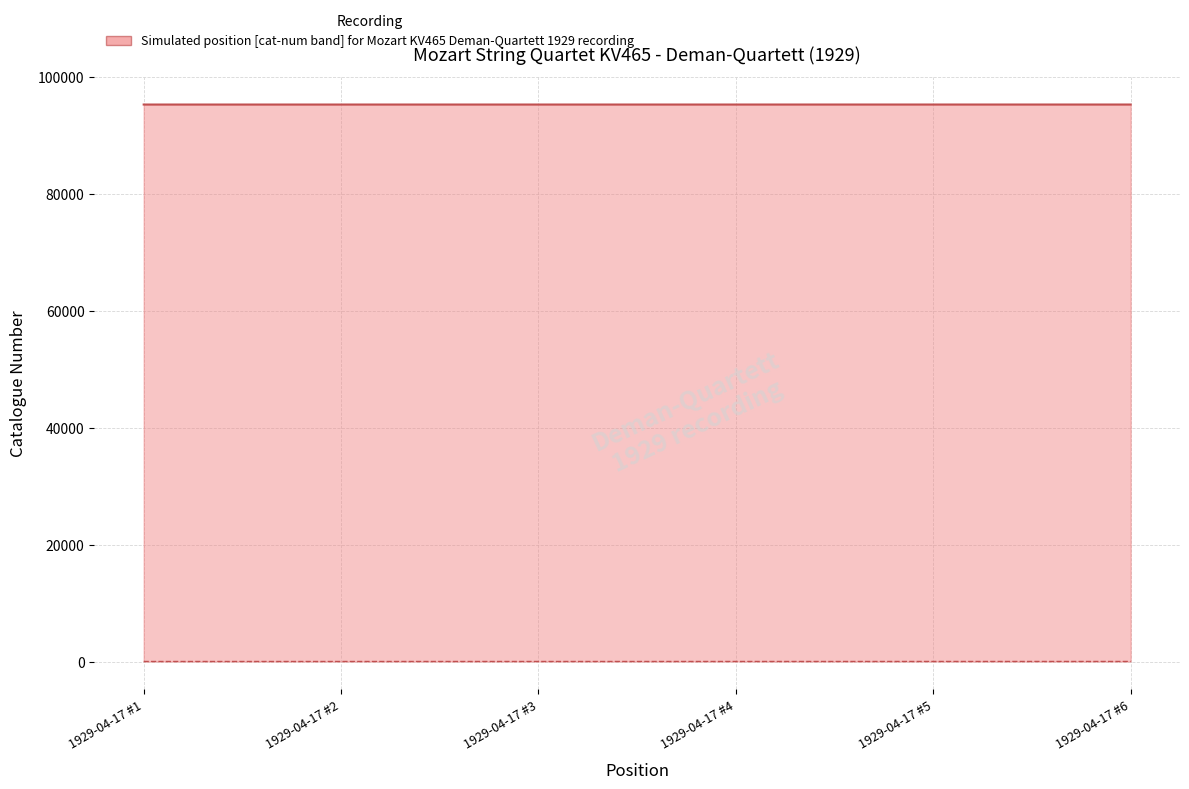

What value does the cat-num (upper) series have at 1929-04-17 #4?

95302